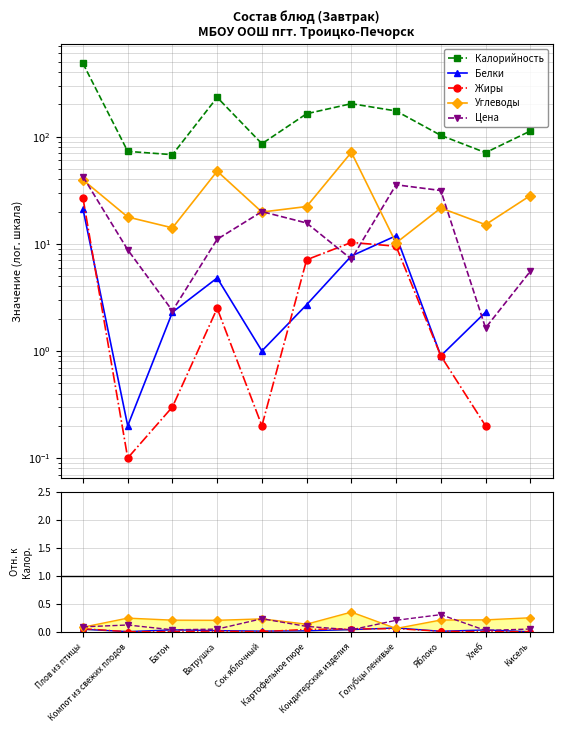

Which series has the largest range (max minus min)?

Калорийность